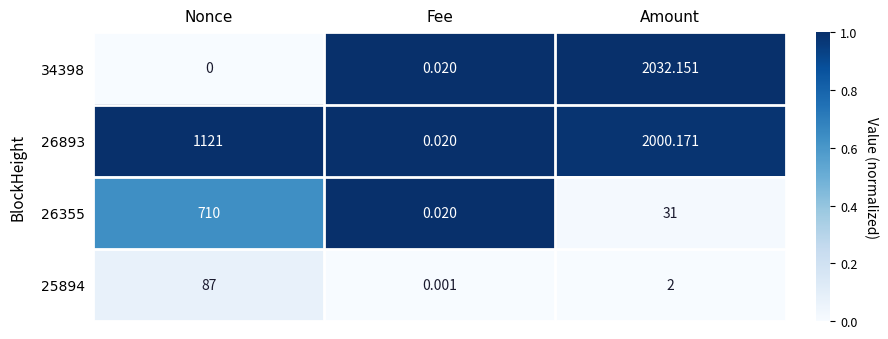

How many data points in 25894 are less than 2?

1